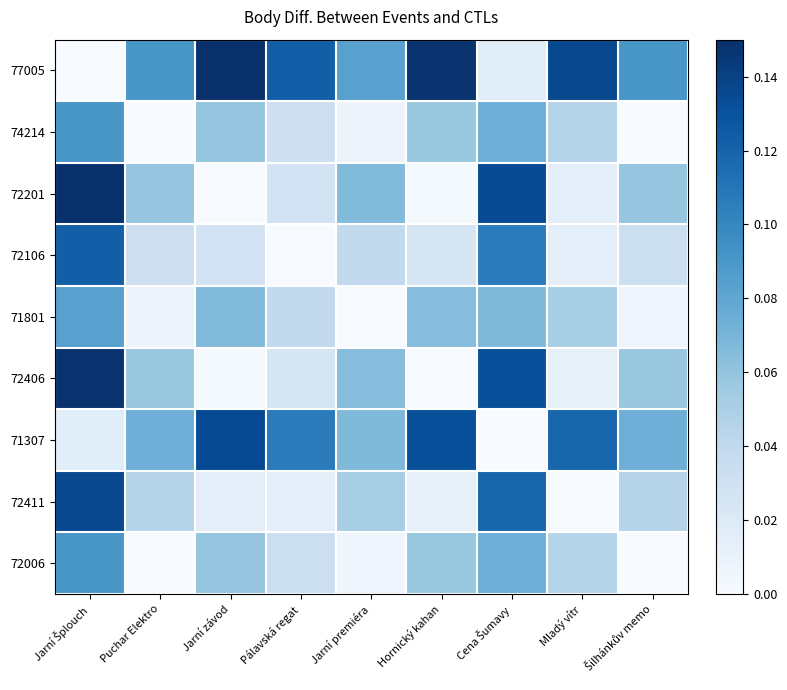

Rank the series by their maximum value, from lowest to highest.

71801, 72006, 74214, 72106, 71307, 72411, 72406, 77005, 72201